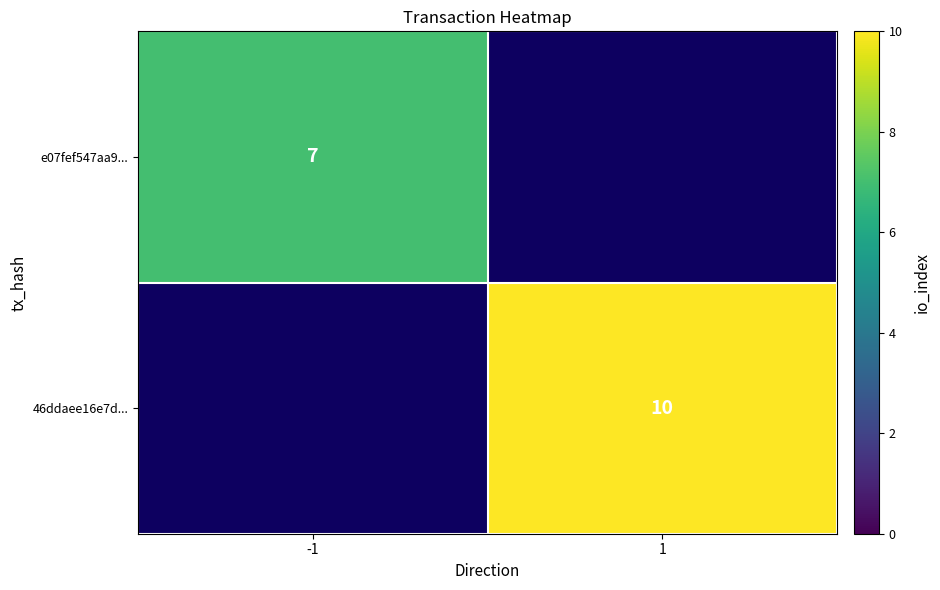

Is it true that e07fef547aa9... equals 3.2 at -1?

False